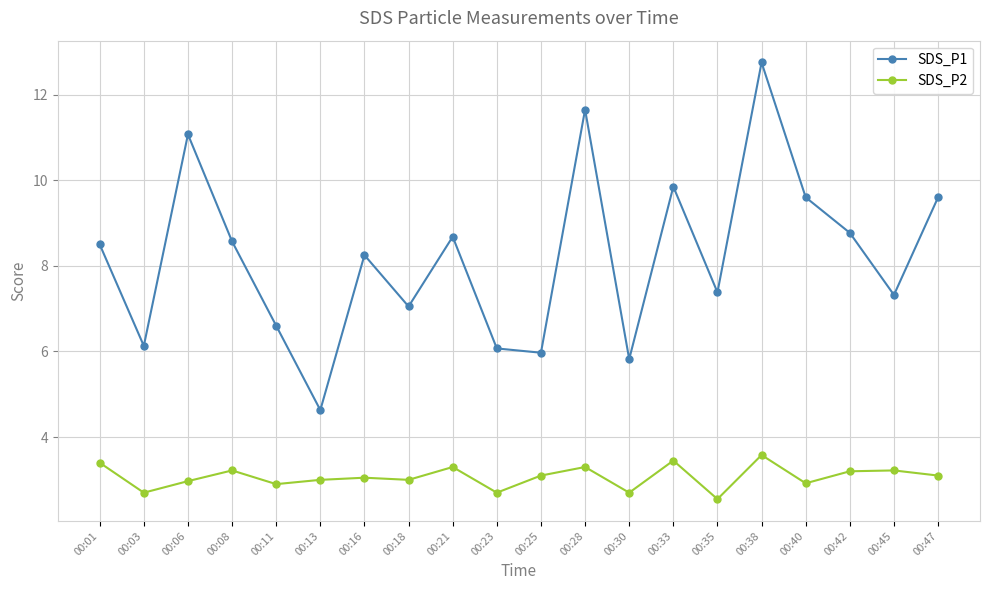

Which series has the largest range (max minus min)?

SDS_P1